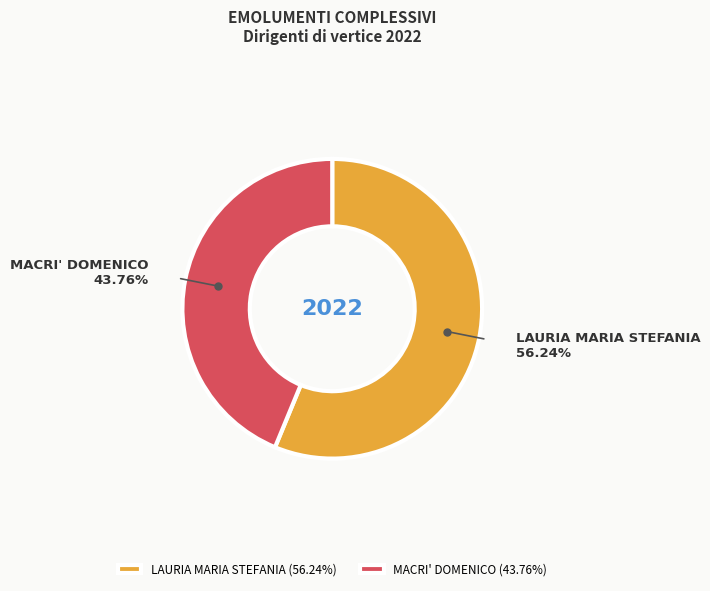

To the nearest percent, what percentage of the pie is MACRI' DOMENICO?

44%